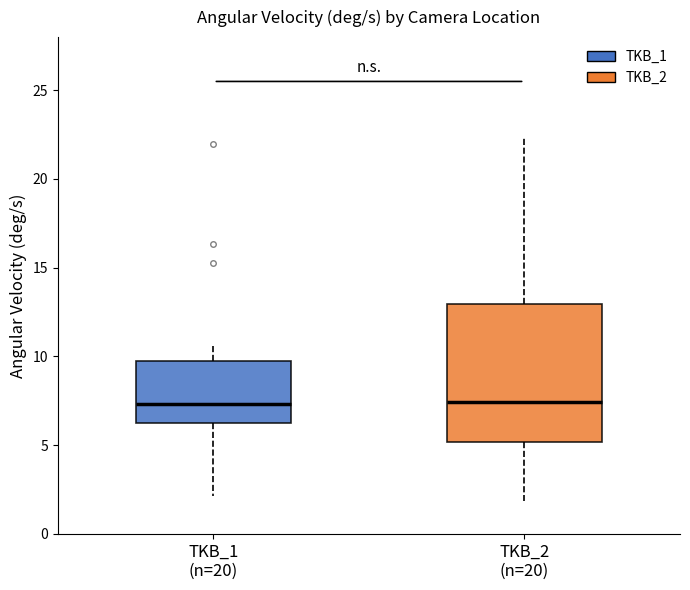

Which box is the tallest, from its lower edge to its upper edge?

TKB_2 (n=20)